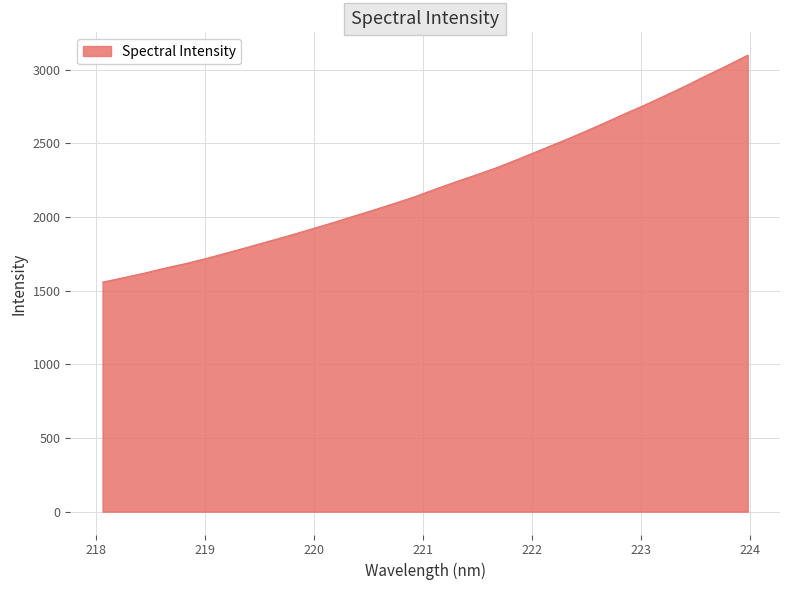

What is the difference between the maximum and minimum values?

1540.9